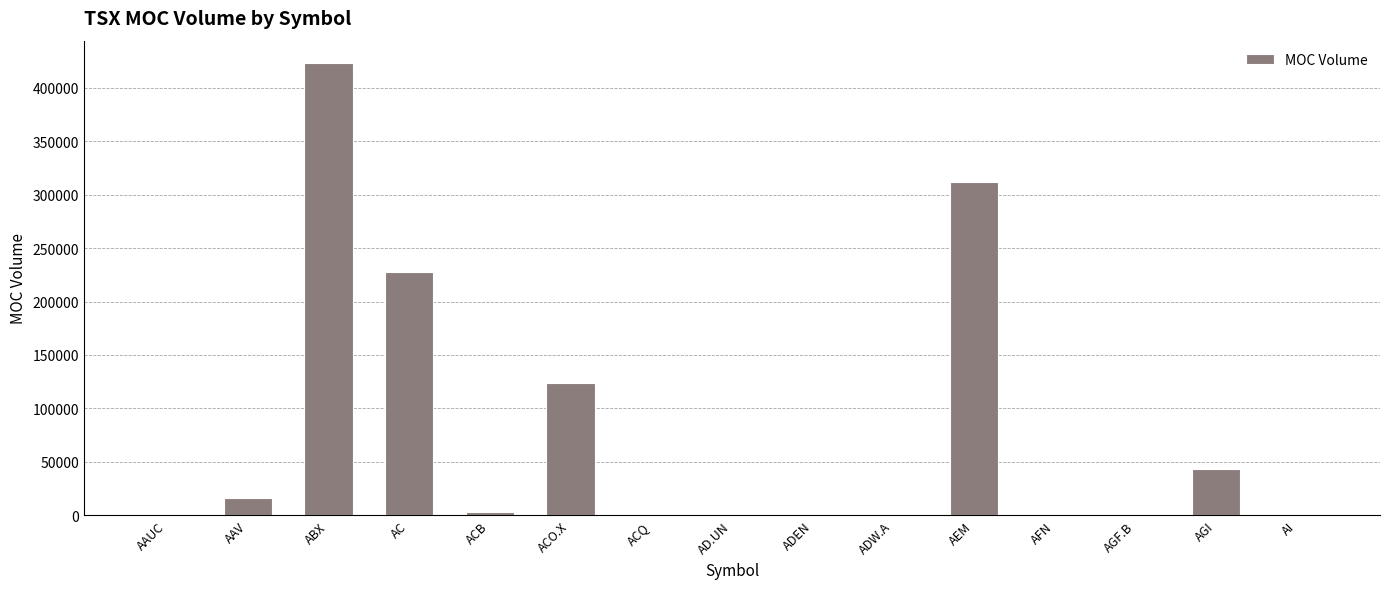

What is the difference between the values at ACQ and ACB?

2675